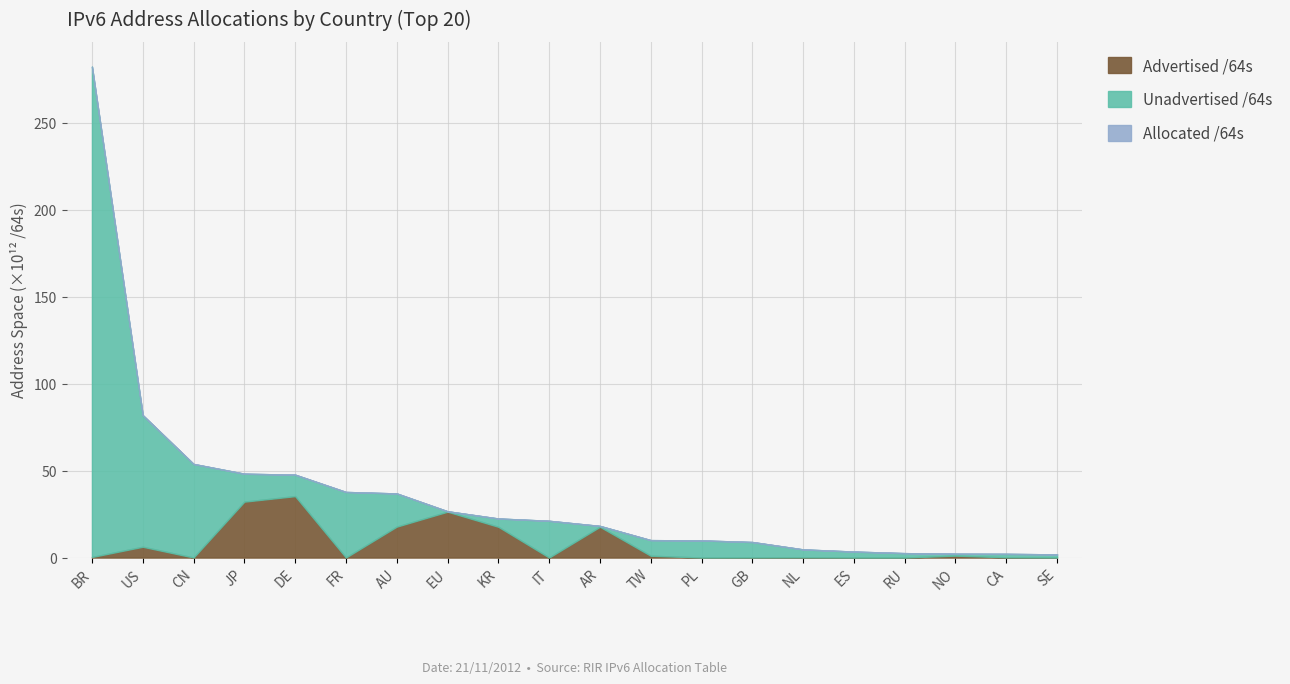

The Advertised /64s series shows 35326106140672 at DE. True or false?

True